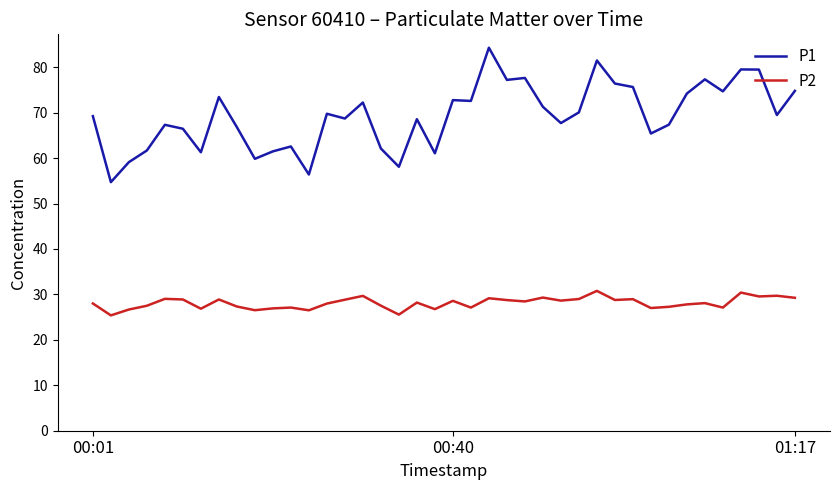

Rank the series by their average value, from highest to lowest.

P1, P2